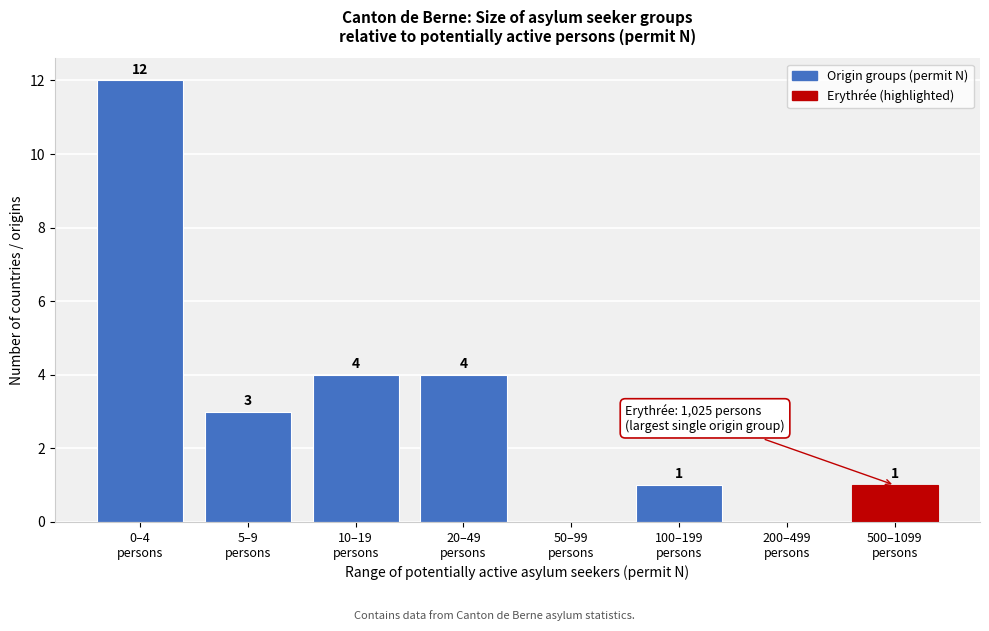

What is the greatest value displayed?

12